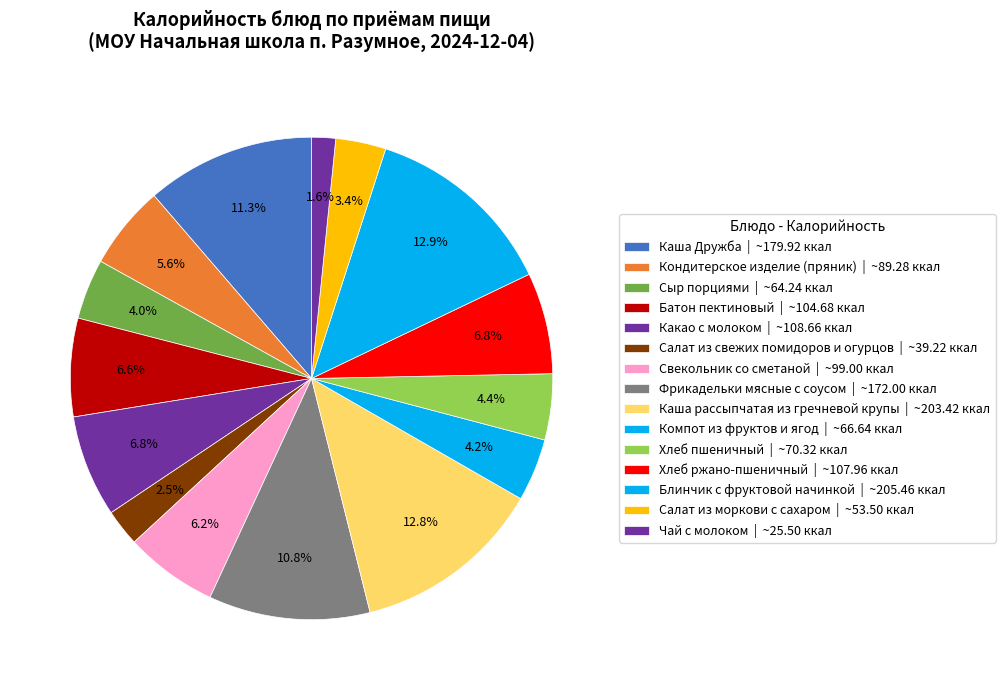

To the nearest percent, what portion does Чай с молоком represent?

2%